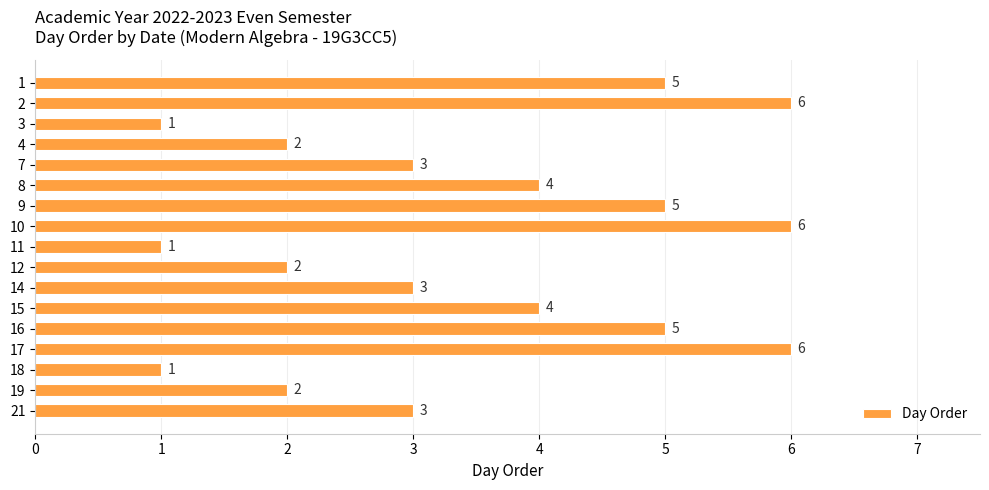

Read the value at 8.

4